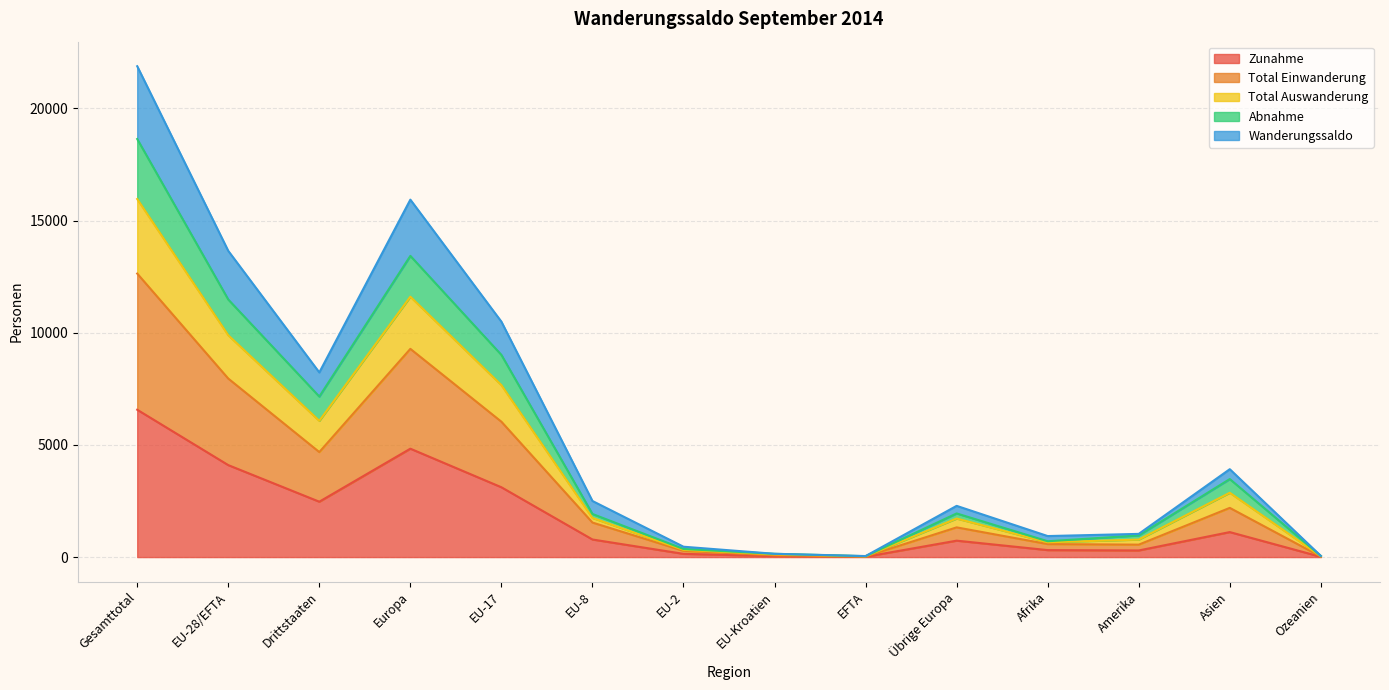

How many data points in Total Einwanderung are above 1539?

6